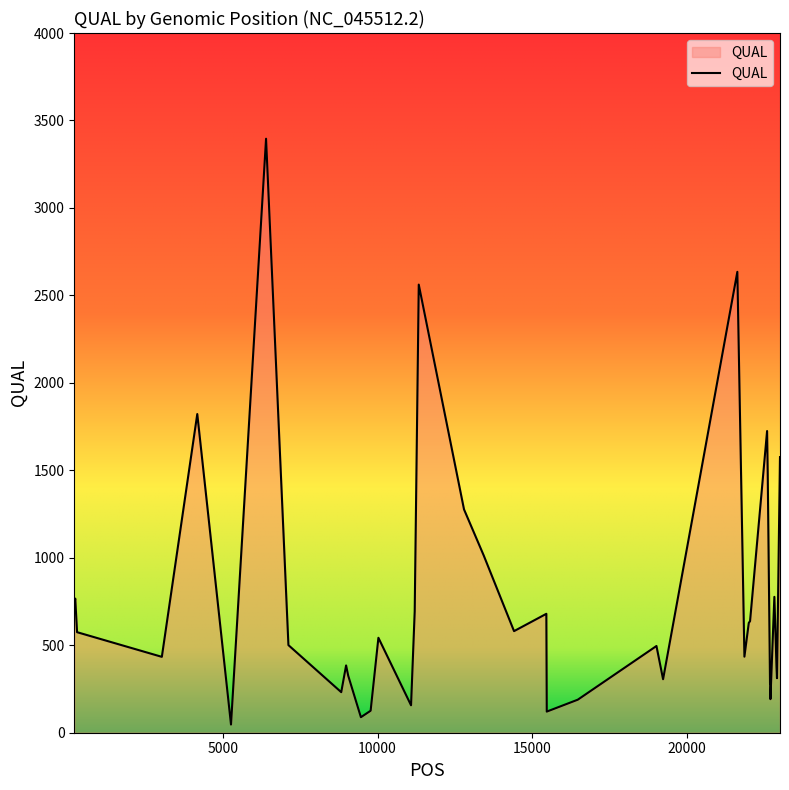

What is the maximum value shown in the chart?

3395.8